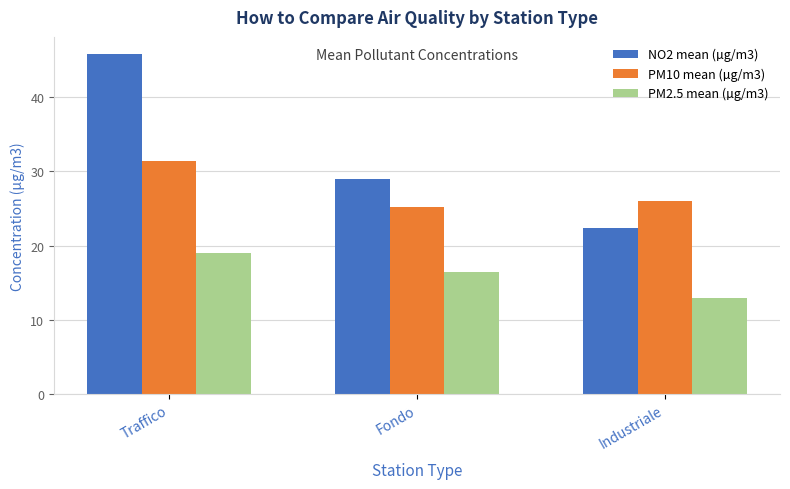

What is the sum of the PM2.5 mean (µg/m3) values at Fondo and Industriale?

29.5